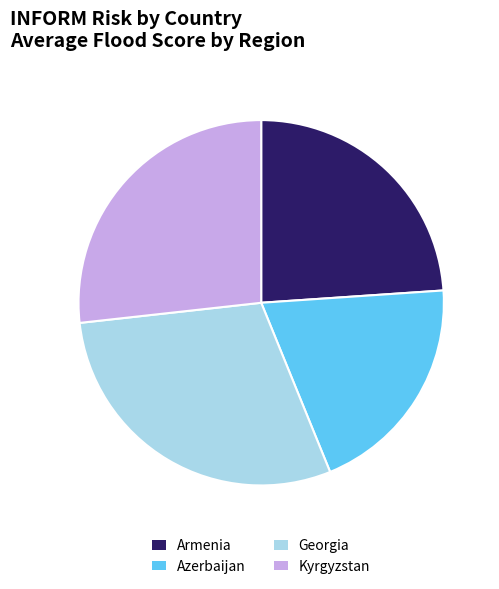

Between Azerbaijan and Armenia, which is larger?

Armenia